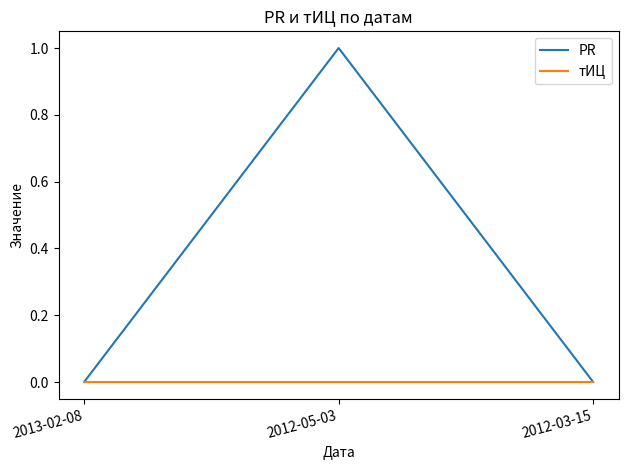

Is this an area chart (filled region under the line)?

No